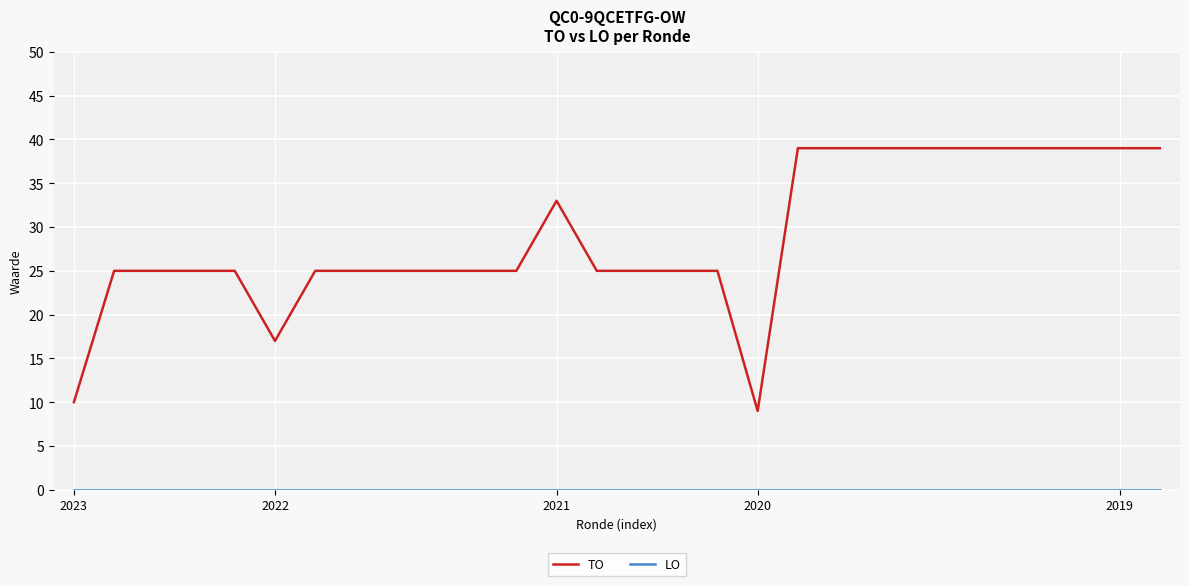

Which series has the largest range (max minus min)?

TO